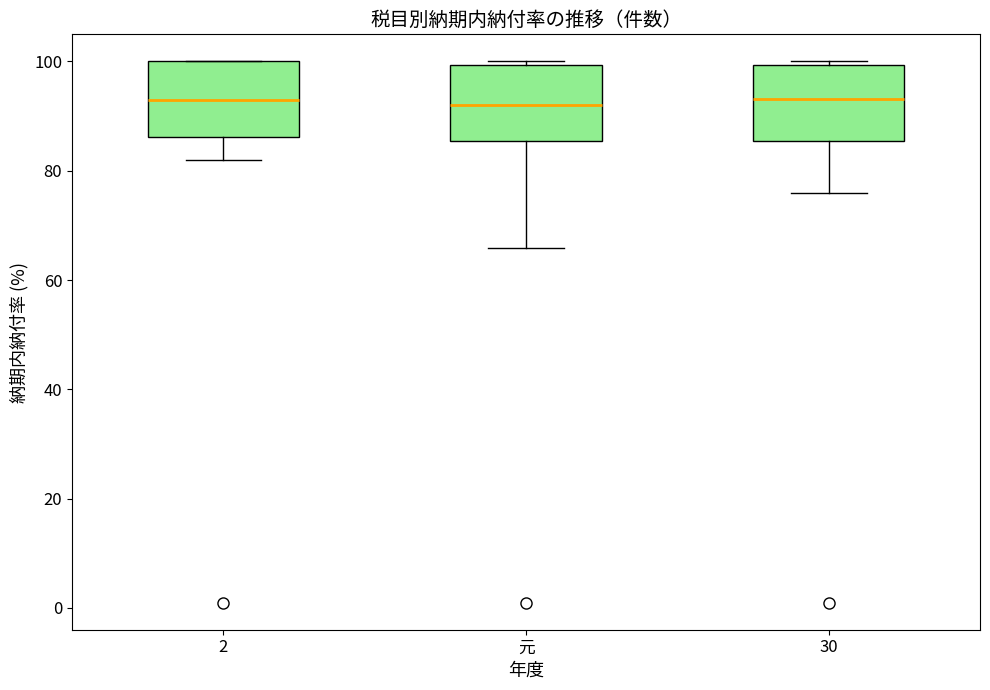

Reading left to right, transcribe this box plot: for each box, give where its median line is, the range the box spans, and where its two whiskers end, as read against the y-axis. The values are not printed on the chart, so give them approximately, as read against the axis.

2: median 92, box 86 to 100, whiskers 82 to 100
元: median 92, box 86 to 100, whiskers 66 to 100 (just above the box's upper edge)
30: median 94, box 86 to 100, whiskers 76 to 100 (just above the box's upper edge)